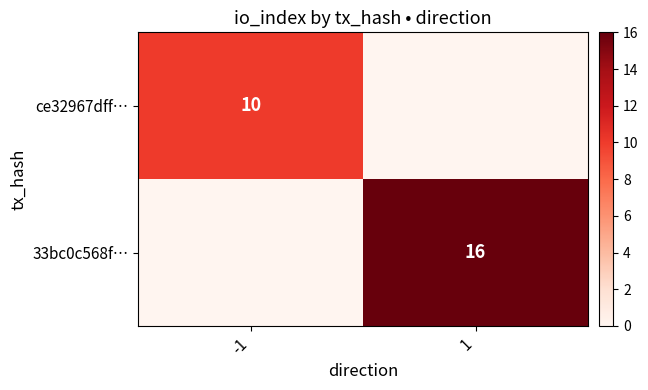

Is it true that ce32967dff… equals 10 at -1?

True